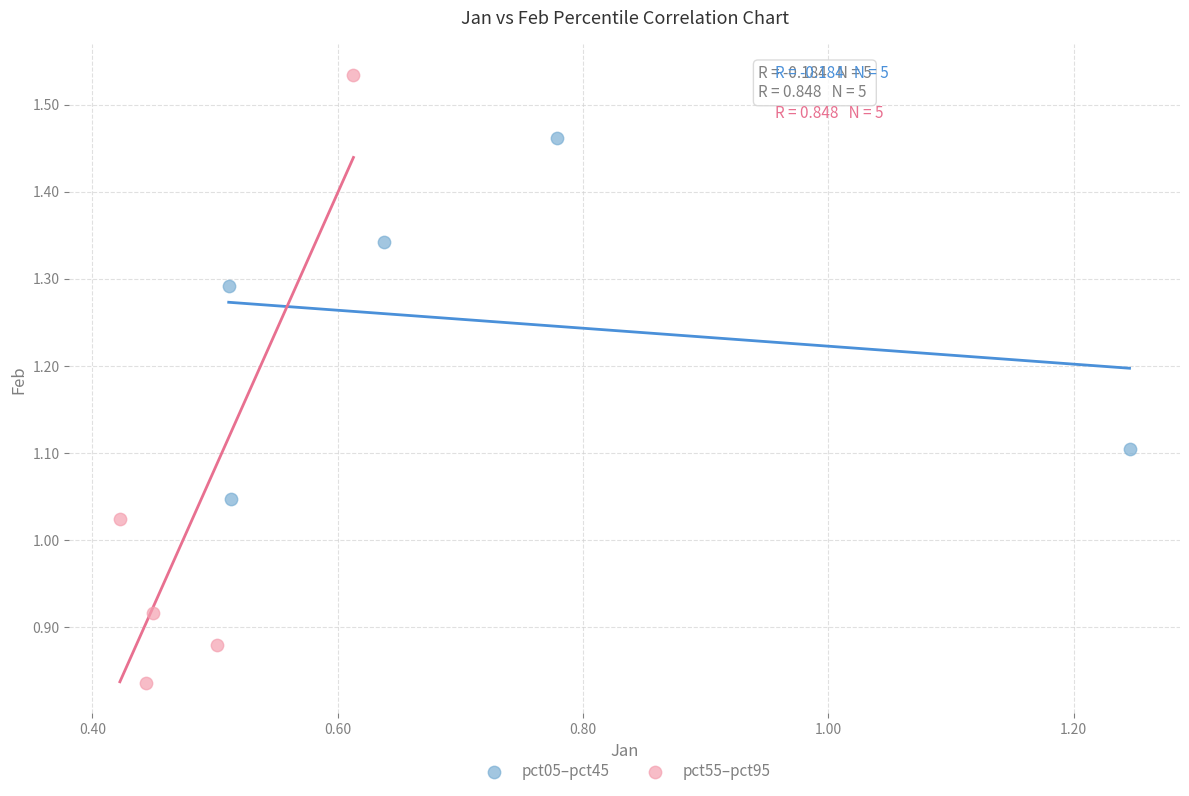

Which series contains the highest Y value?

pct55–pct95